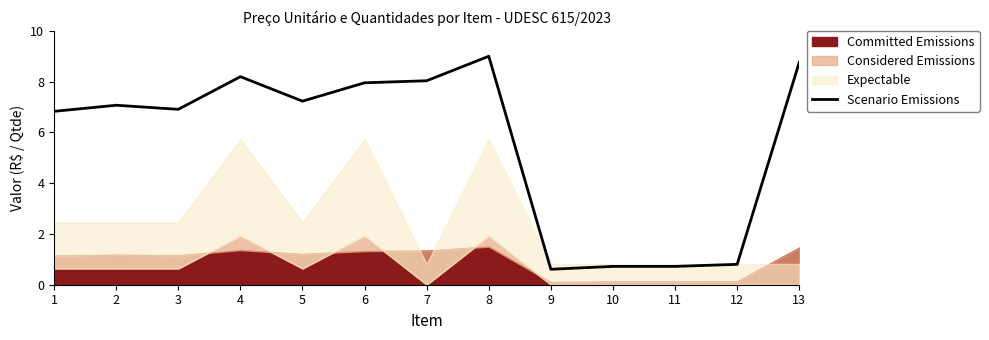

Reading left to right, what are all the values shown in this chart?

6.8	7.1	6.9	8.2	7.2	8.0	8.0	9.0	0.6	0.7	0.7	0.8	8.8